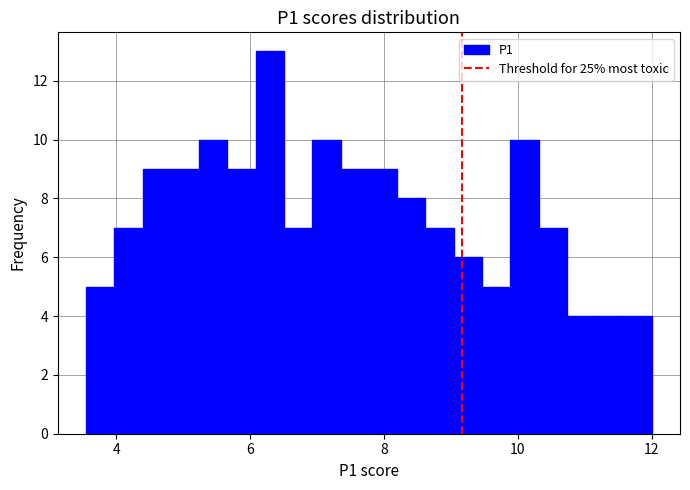

Read against the x-axis, roughly where is the centre of the tallest bar?

6.2